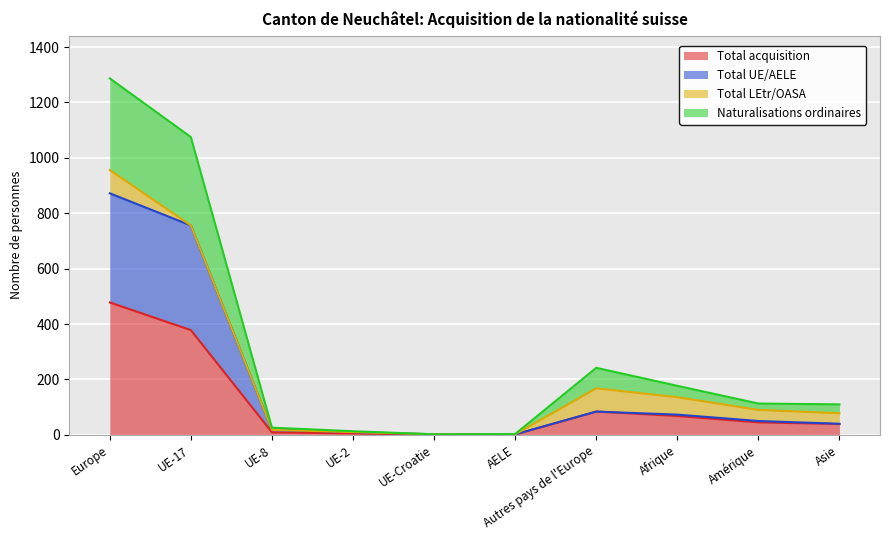

What is the label of the 9th point from the right?

UE-17